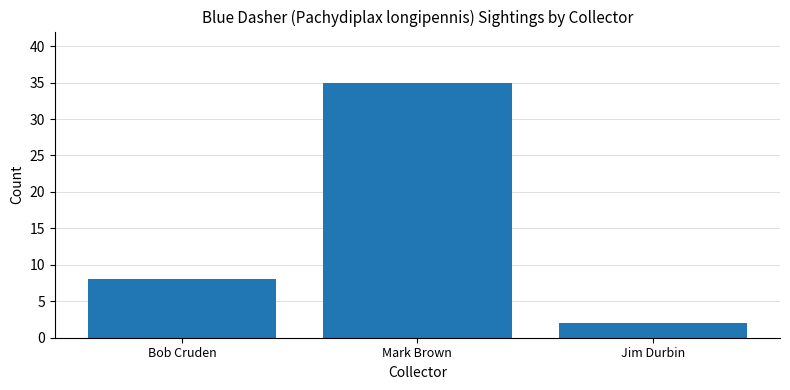

What is the ratio of the value at Bob Cruden to the value at Mark Brown?

0.2